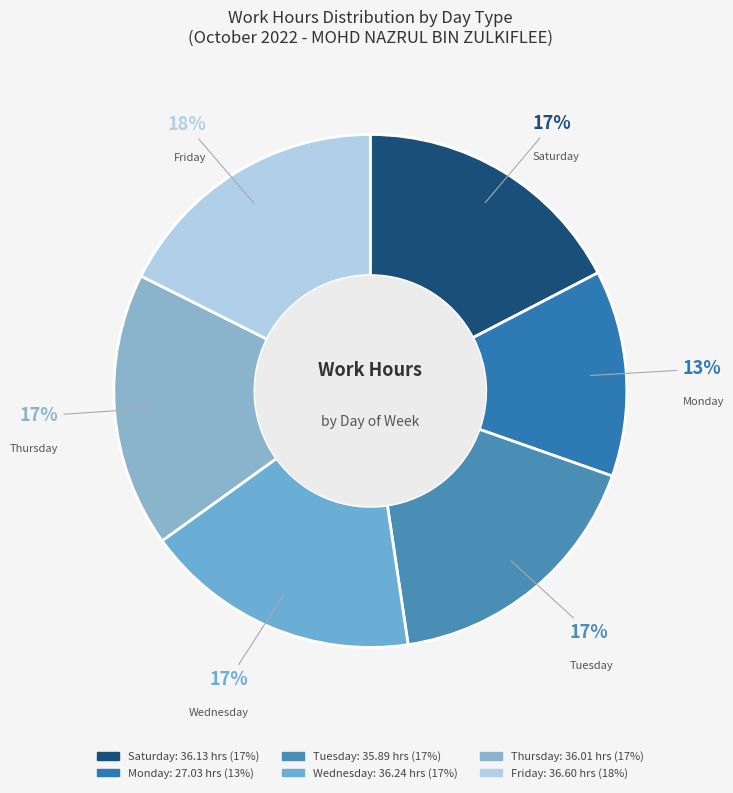

Is there a majority slice in this chart?

No